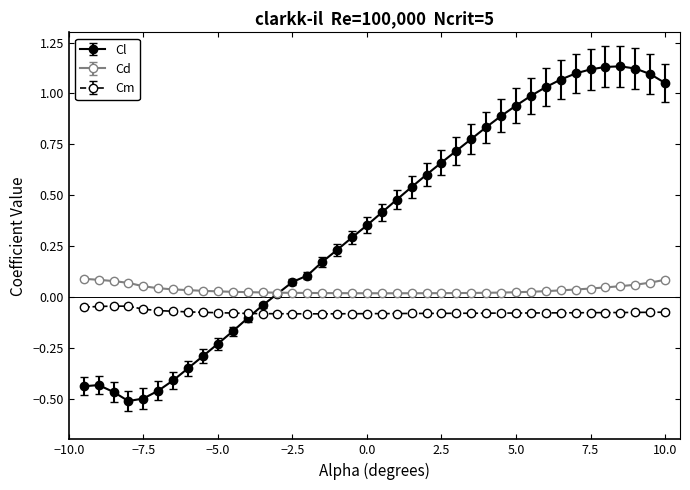

Which series has the largest range (max minus min)?

Cl